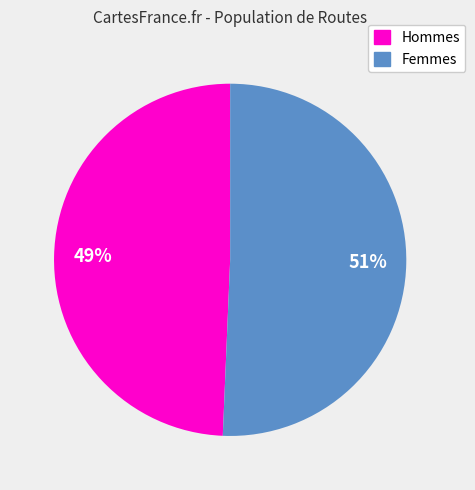

Between Femmes and Hommes, which is larger?

Femmes